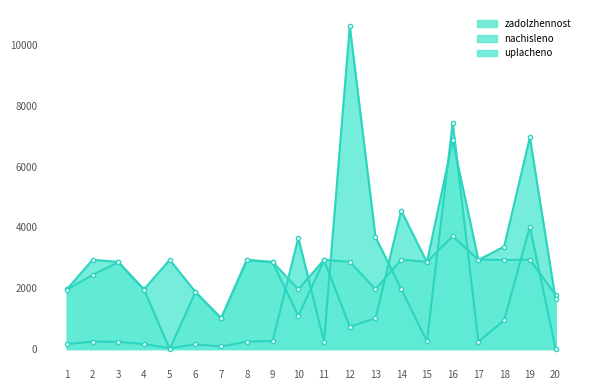

Is it true that uplachenо equals 734.9 at 12?

True